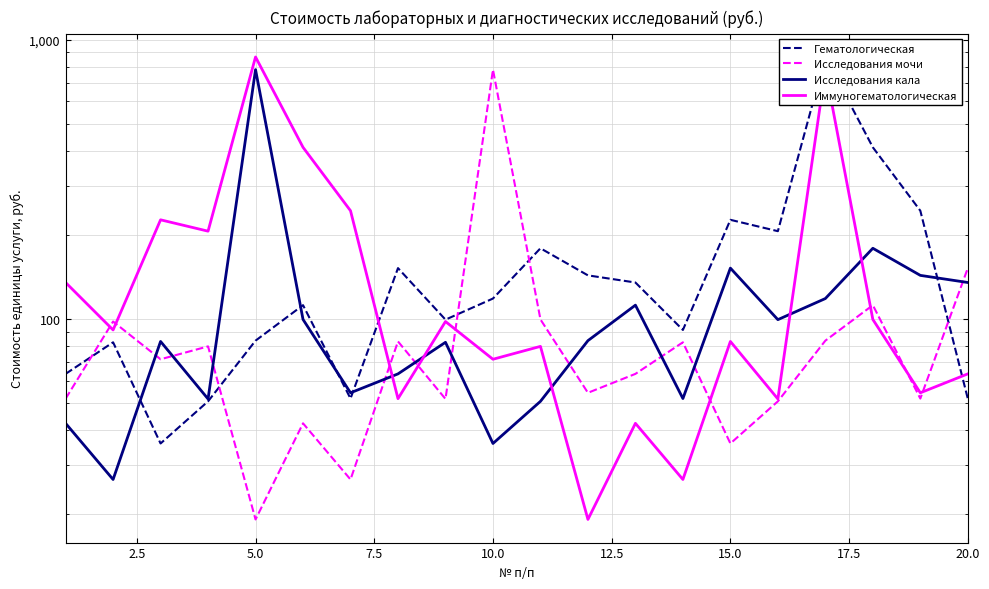

Reading left to right, transcribe all the data shown in this chart.

Гематологическая: 63.6	82.5	35.8	50.7	83.6	112.0	51.9	152.0	99.4	118.3	179.0	143.2	135.0	91.3	226.3	206.1	866.1	411.3	243.8	51.8
Исследования мочи: 51.8	97.9	71.7	79.7	19.1	42.3	26.6	83.0	51.7	780.2	99.5	54.4	63.6	82.5	35.8	50.7	83.6	112.0	51.9	152.0
Исследования кала: 42.3	26.6	83.0	51.7	780.2	99.5	54.4	63.6	82.5	35.8	50.7	83.6	112.0	51.9	152.0	99.4	118.3	179.0	143.2	135.0
Иммуногематологическая: 135.0	91.3	226.3	206.1	866.1	411.3	243.8	51.8	97.9	71.7	79.7	19.1	42.3	26.6	83.0	51.7	780.2	99.5	54.4	63.6